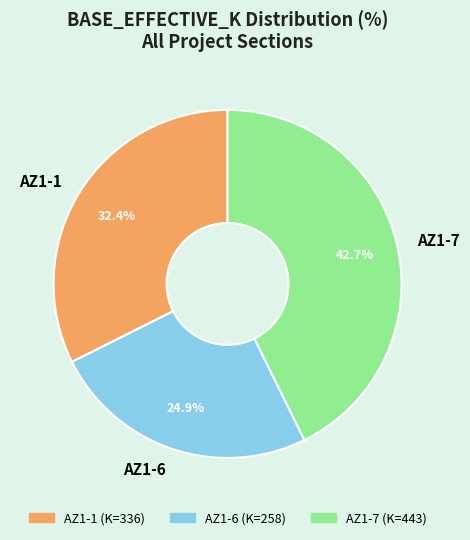

Is it true that AZ1-7 is 43% of the pie?

True